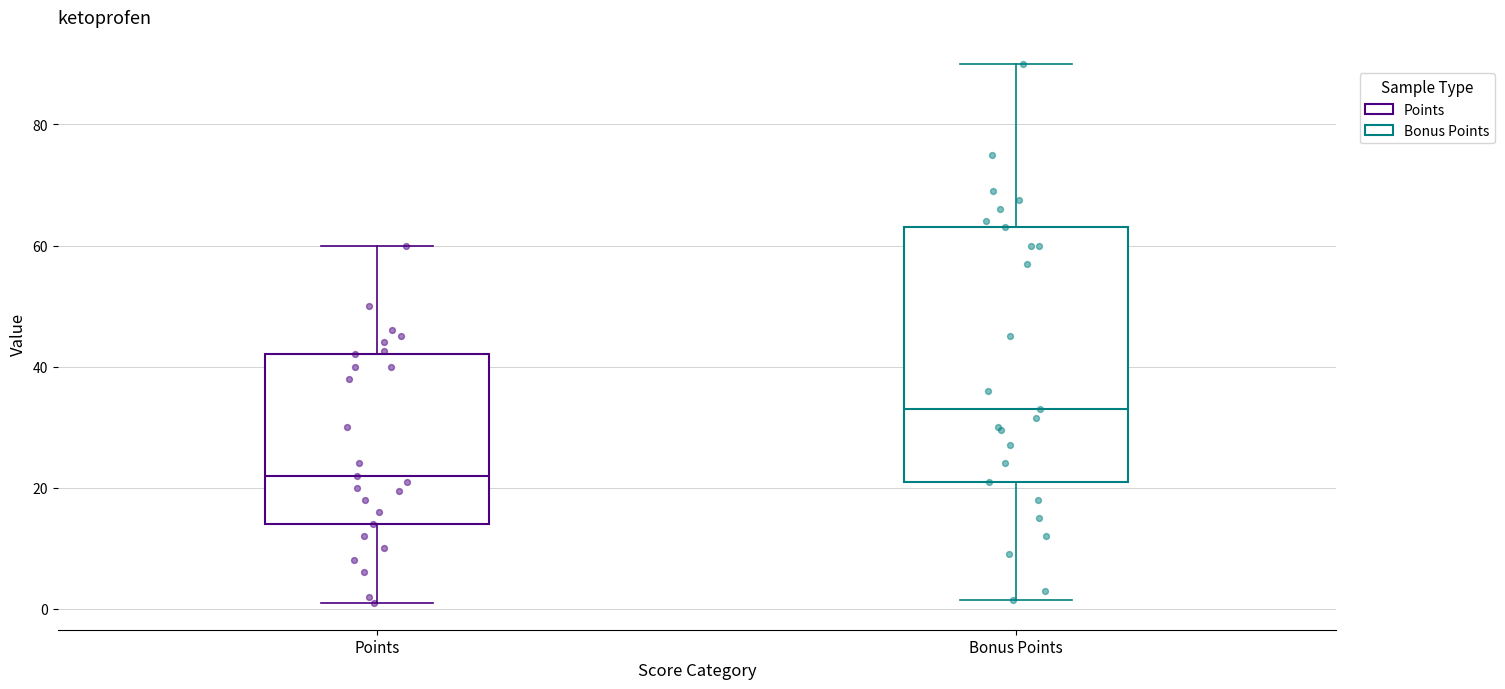

Where is the lower edge of the box for Bonus Points on the y-axis? The values are not printed on the chart, so give them approximately, as read against the axis.

22